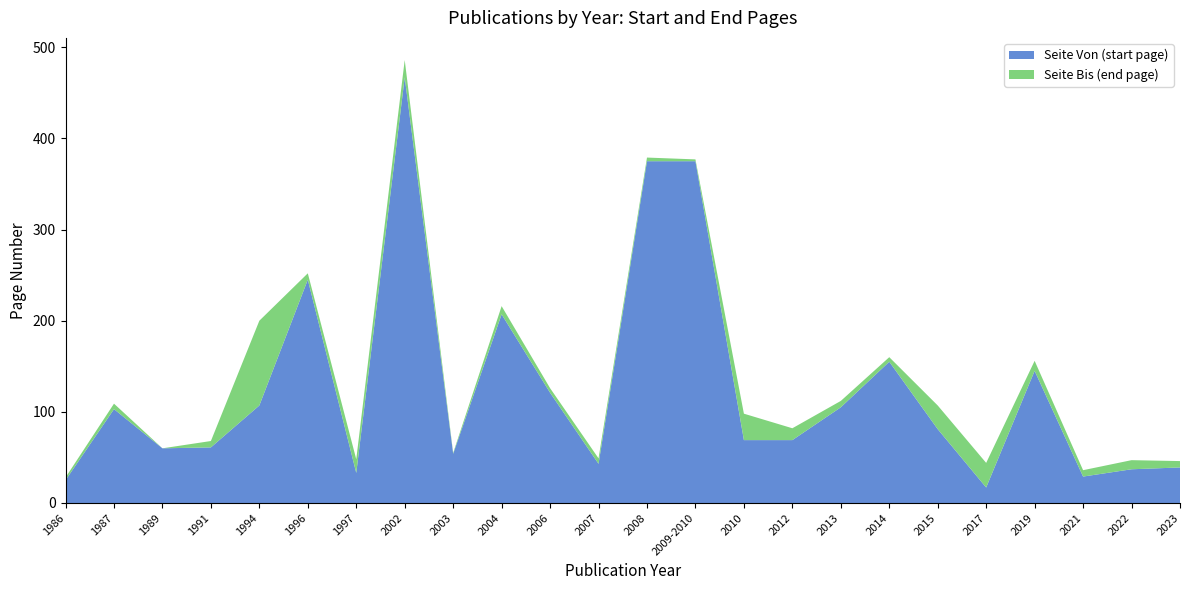

What is the total value across all series at 2019?

156